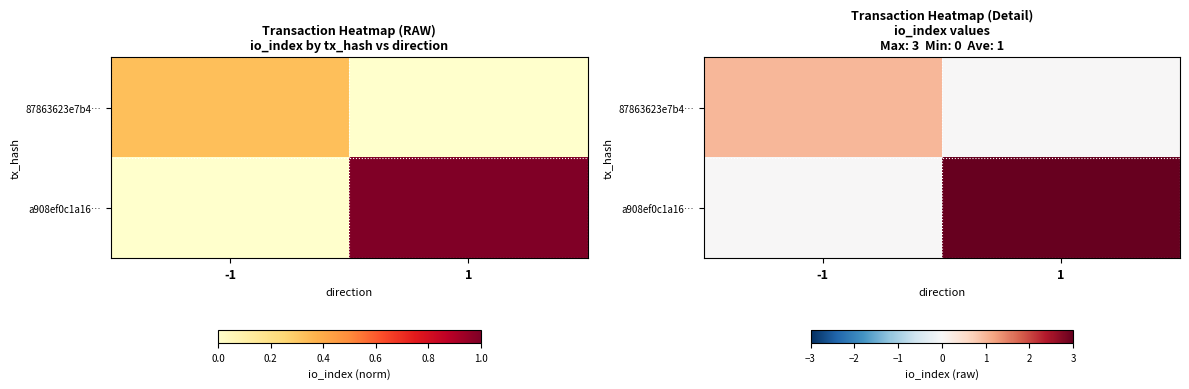

Which series has the largest range (max minus min)?

a908ef0c1a16…